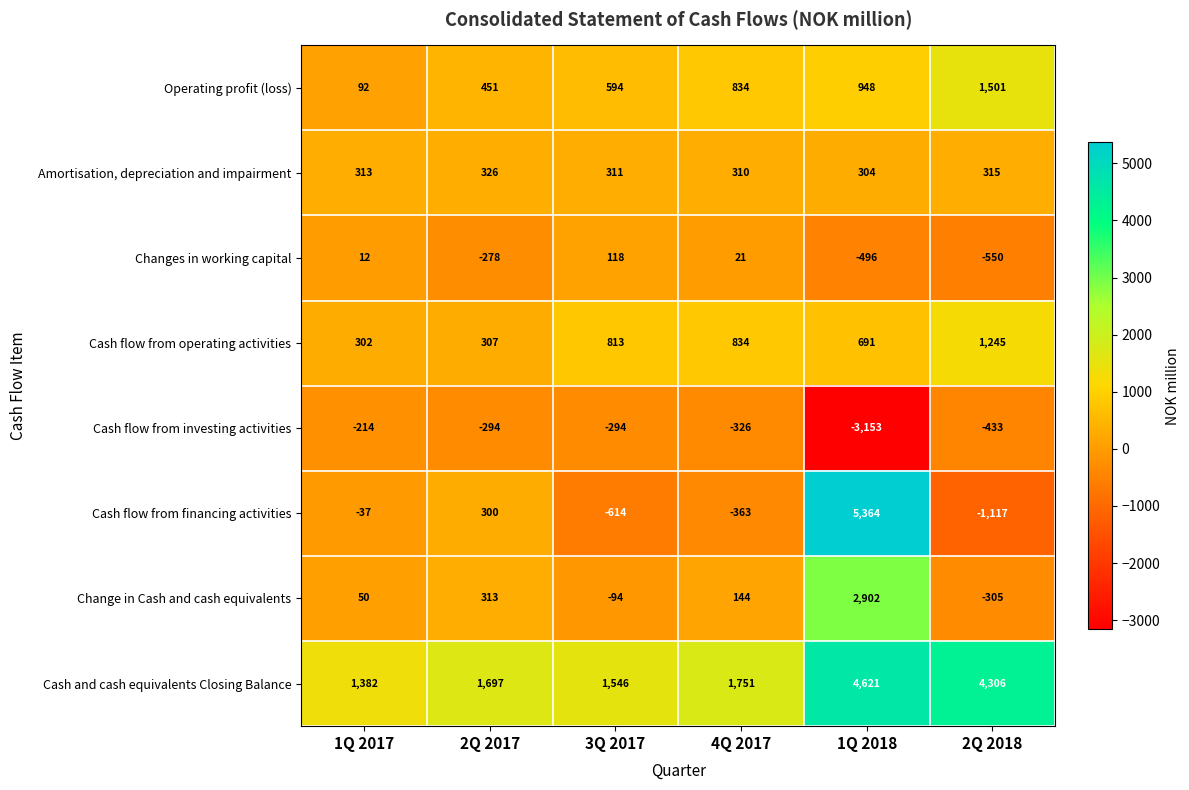

Where is Operating profit (loss) nearest to the value 796?

4Q 2017